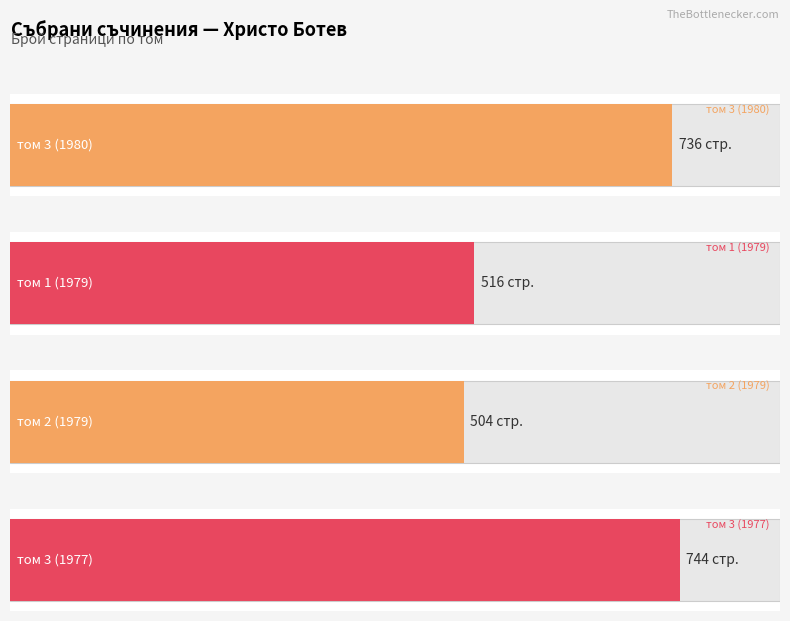

What is the sum of the values at том 1 (1979) and том 2 (1979)?

1020